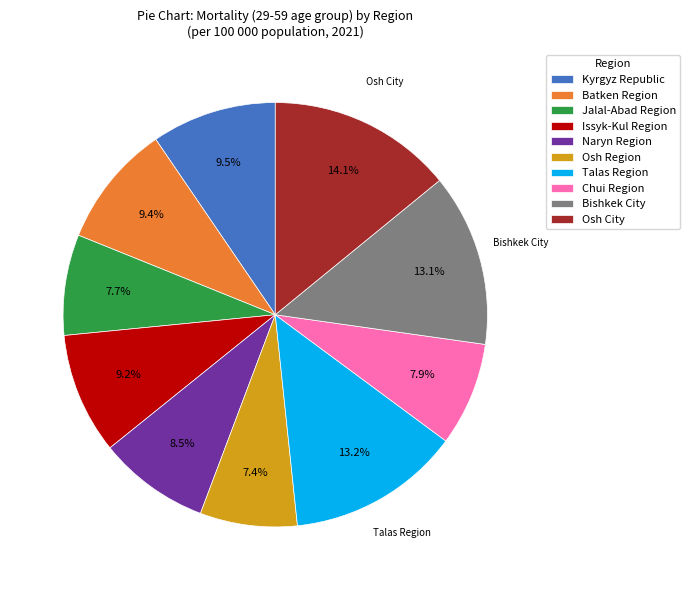

How many slices are in this pie chart?

10